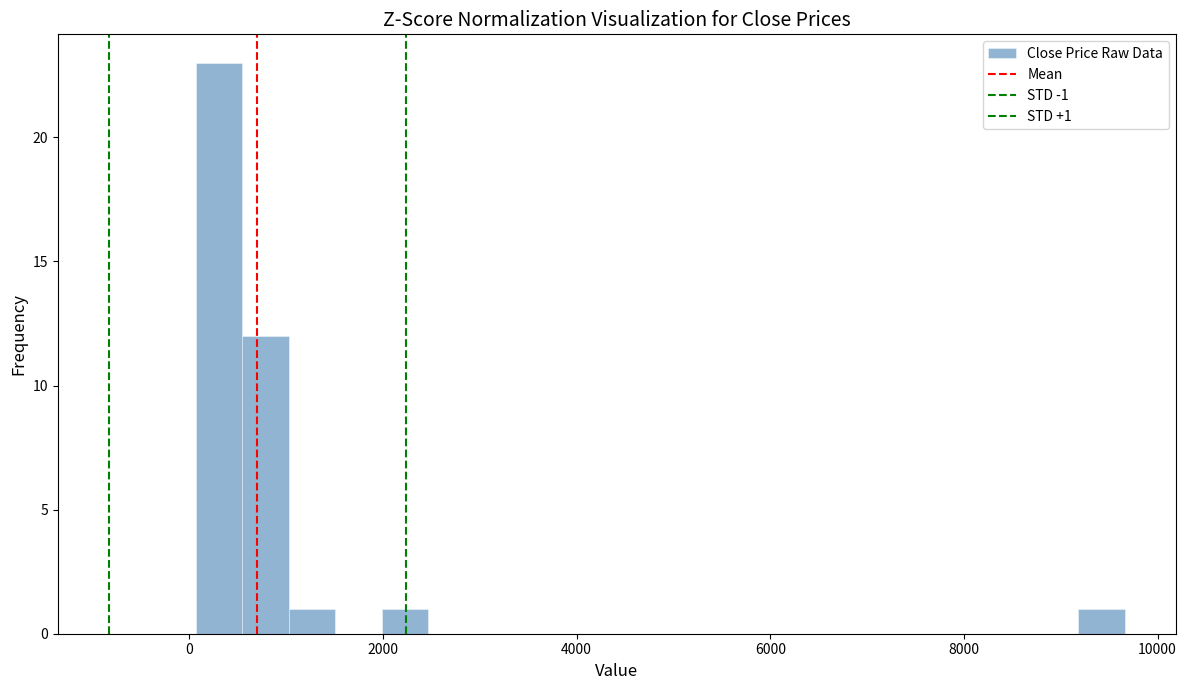

Read against the x-axis, roughly where is the centre of the tallest bar?

400